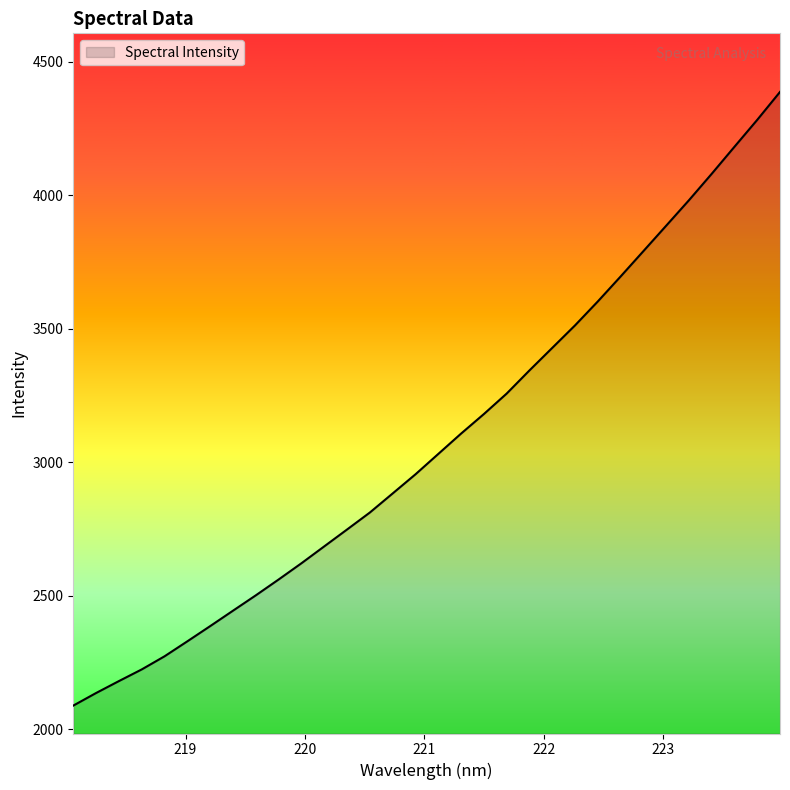

Reading left to right, what are all the values shown in this chart?

2089.2	2136.4	2181.0	2224.7	2273.8	2330.0	2386.9	2444.6	2502.1	2561.4	2622.2	2685.4	2748.5	2812.1	2883.5	2955.1	3031.3	3107.5	3180.6	3257.3	3344.0	3428.3	3512.6	3602.2	3695.6	3790.5	3885.6	3981.0	4080.0	4181.3	4282.1	4386.6